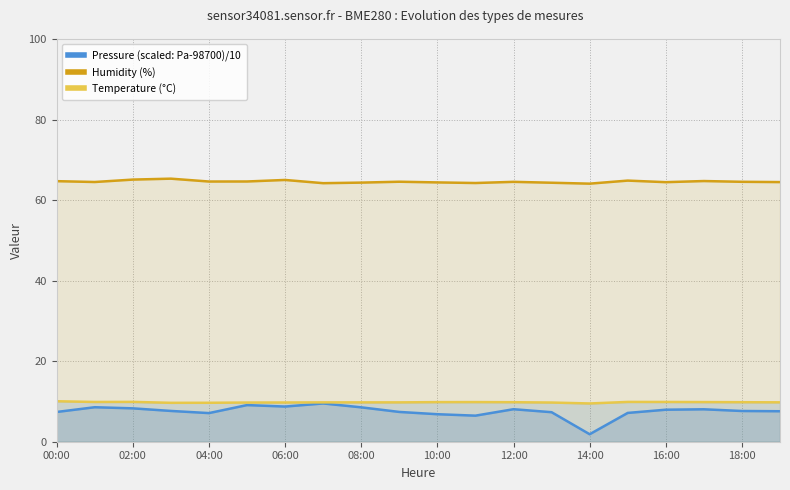

What is the greatest value displayed?

65.3